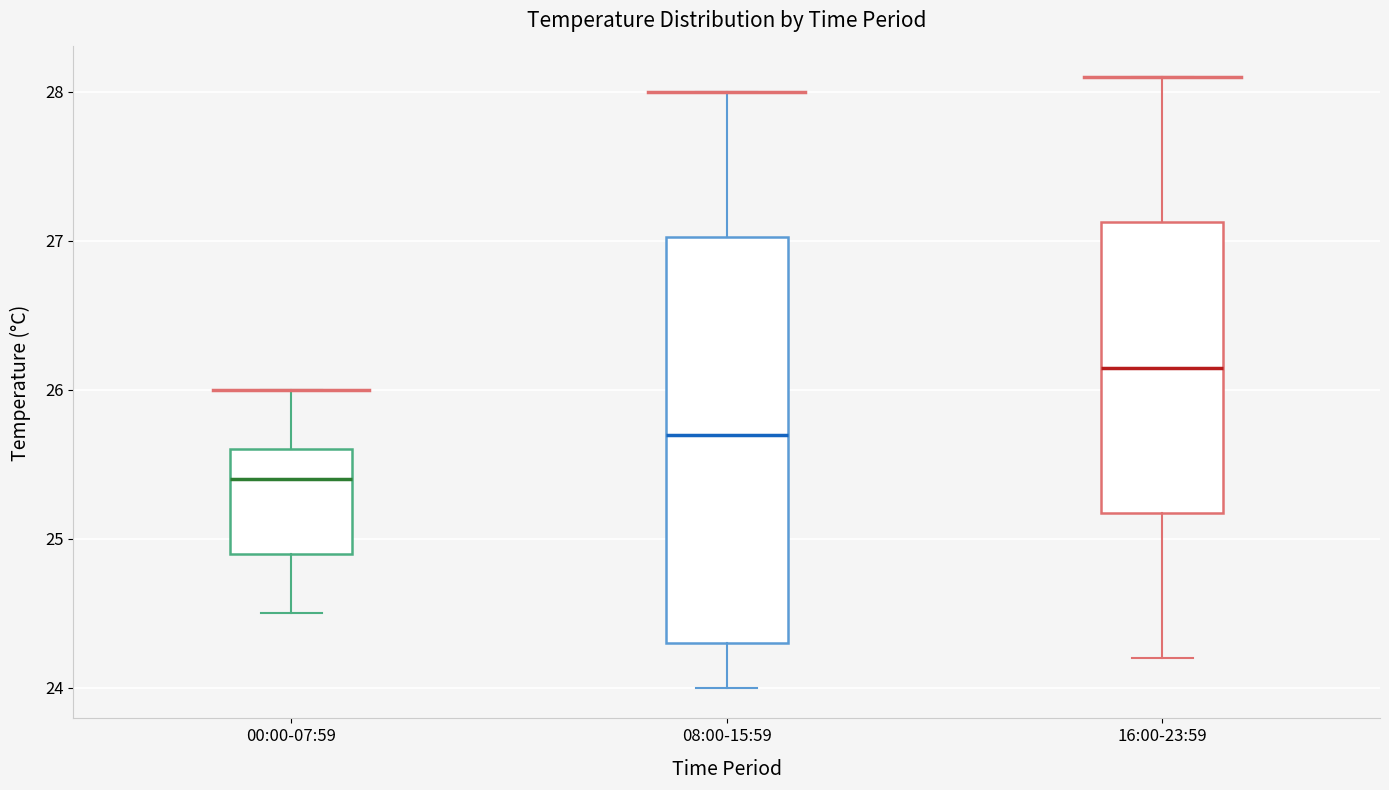

Where is the lower edge of the box for 08:00-15:59 on the y-axis? The values are not printed on the chart, so give them approximately, as read against the axis.

24.3